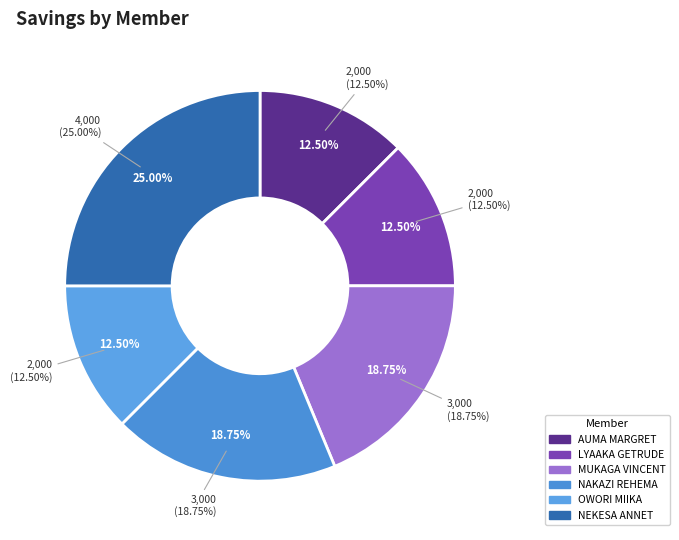

Combined, what portion of the pie is LYAAKA GETRUDE and NEKESA ANNET?

37.5%